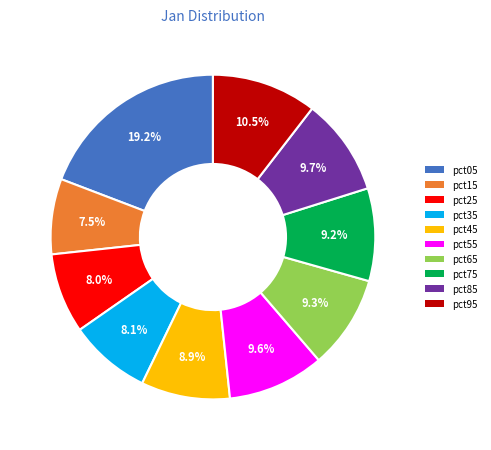

Which has a higher value, pct75 or pct15?

pct75